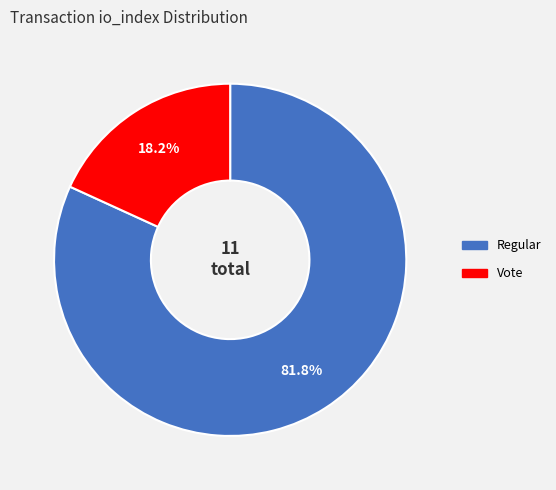

Is there any slice that represents more than half of the pie?

Yes